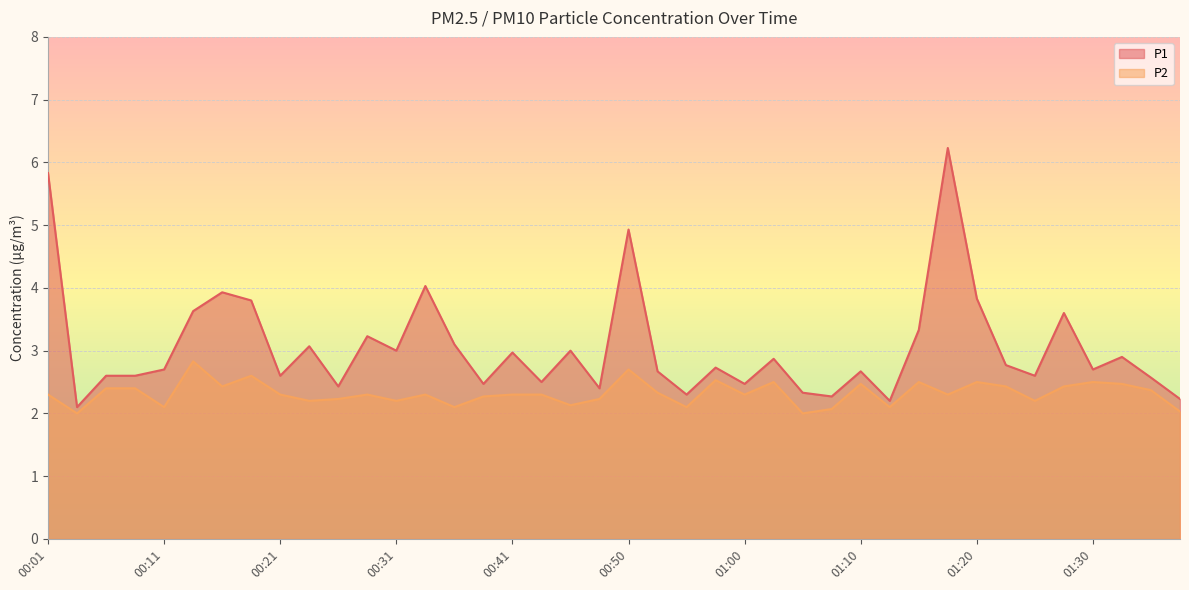

True or false: P2 has a value of 2.2 at 00:48.

True